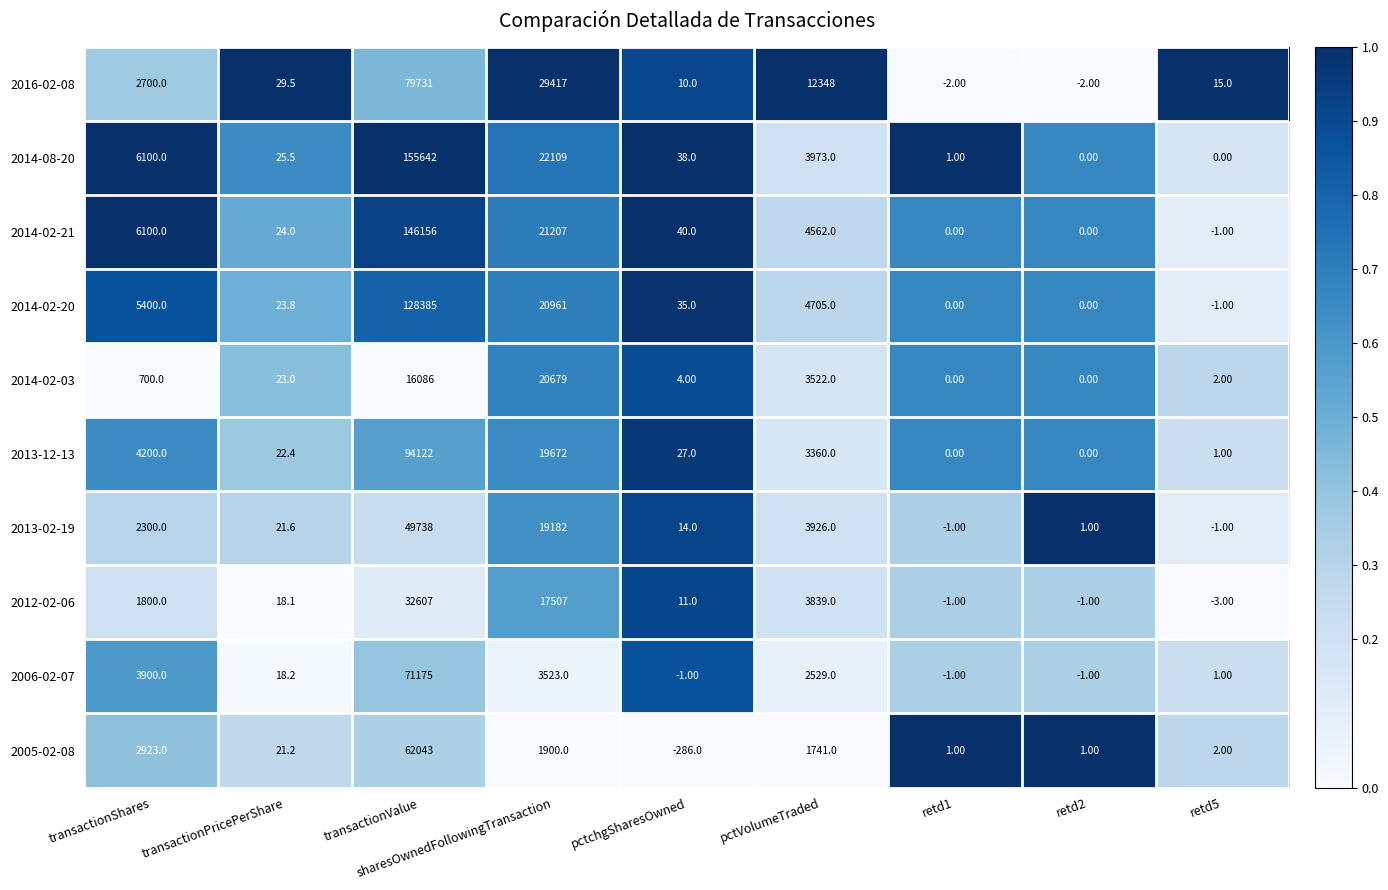

What is the greatest value displayed?

155642.0